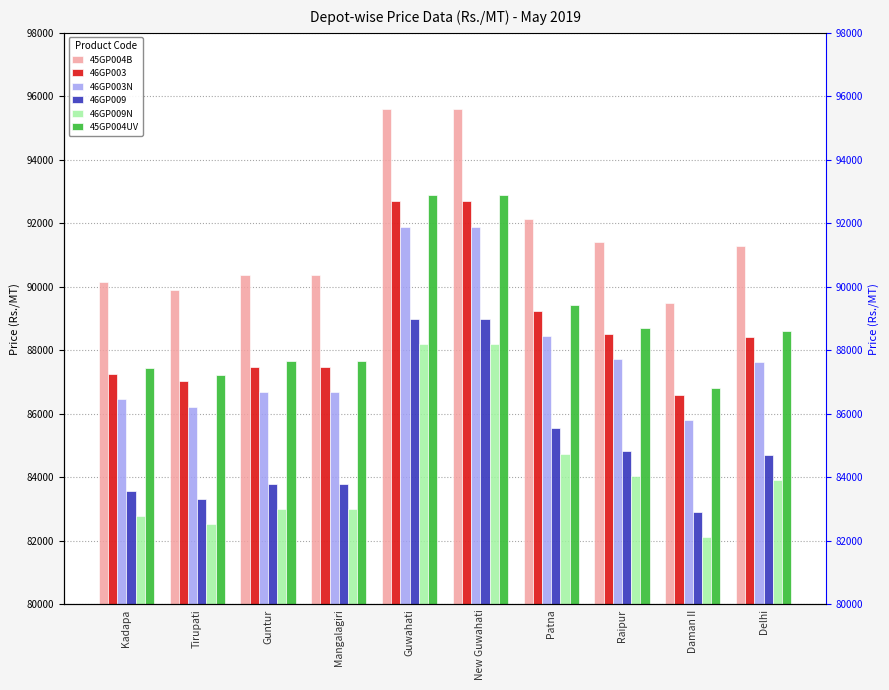

Is the value of 45GP004B at New Guwahati greater than the value of 46GP003 at Patna?

Yes